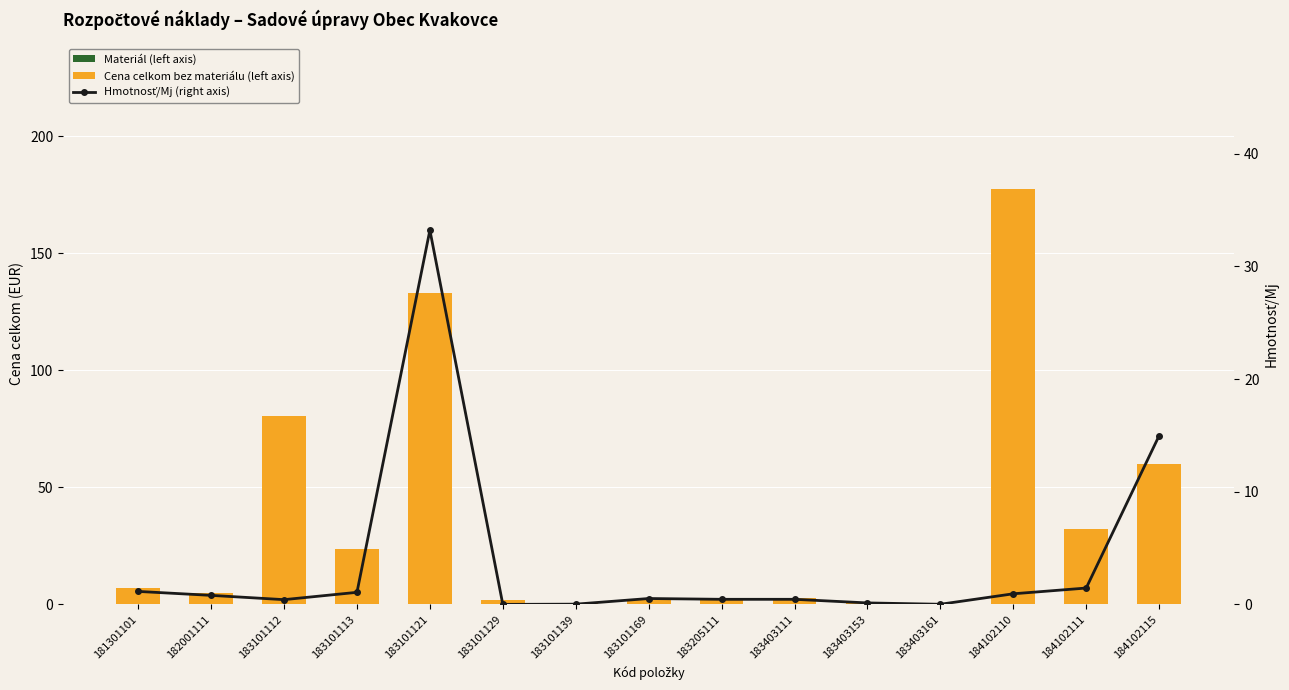

At which category does the chart reach its peak across all series?

184102110